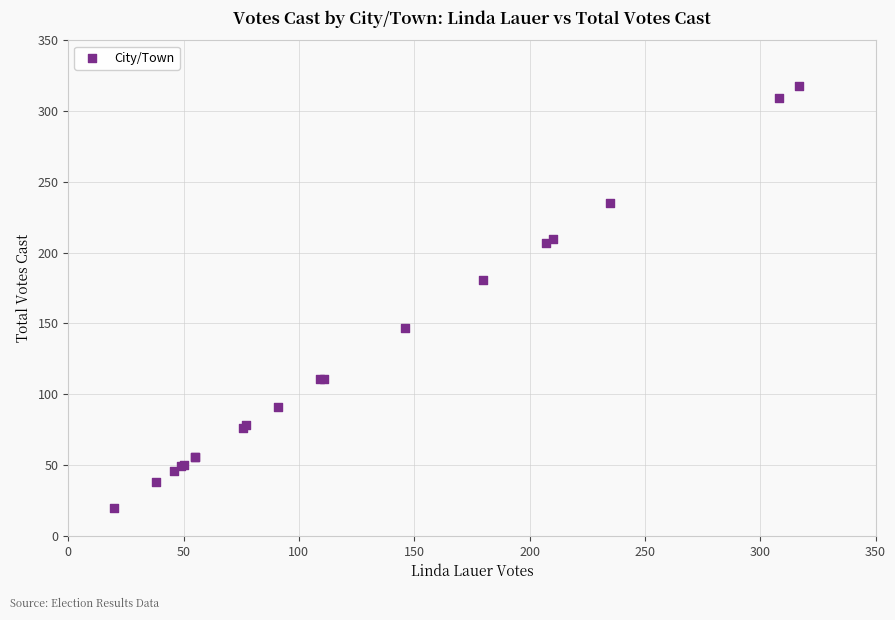

What Y value in the scatter plot is closest to 169?

181